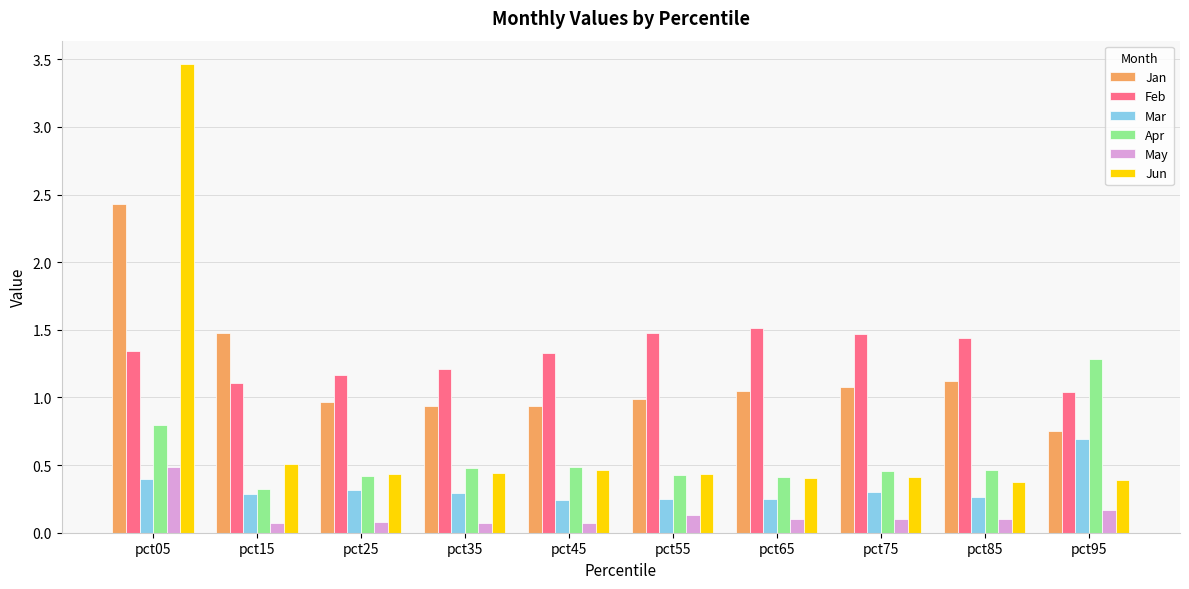

At how many categories does at least one series exceed 0?

10